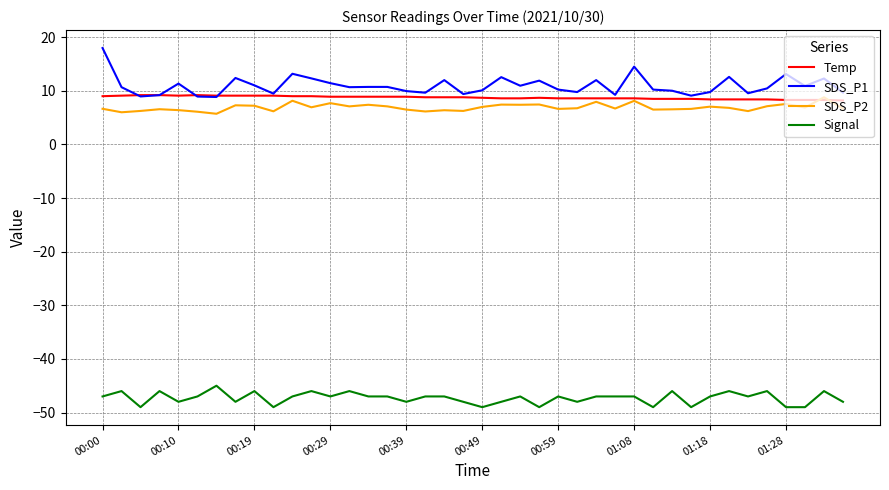

Which series has the largest range (max minus min)?

SDS_P1